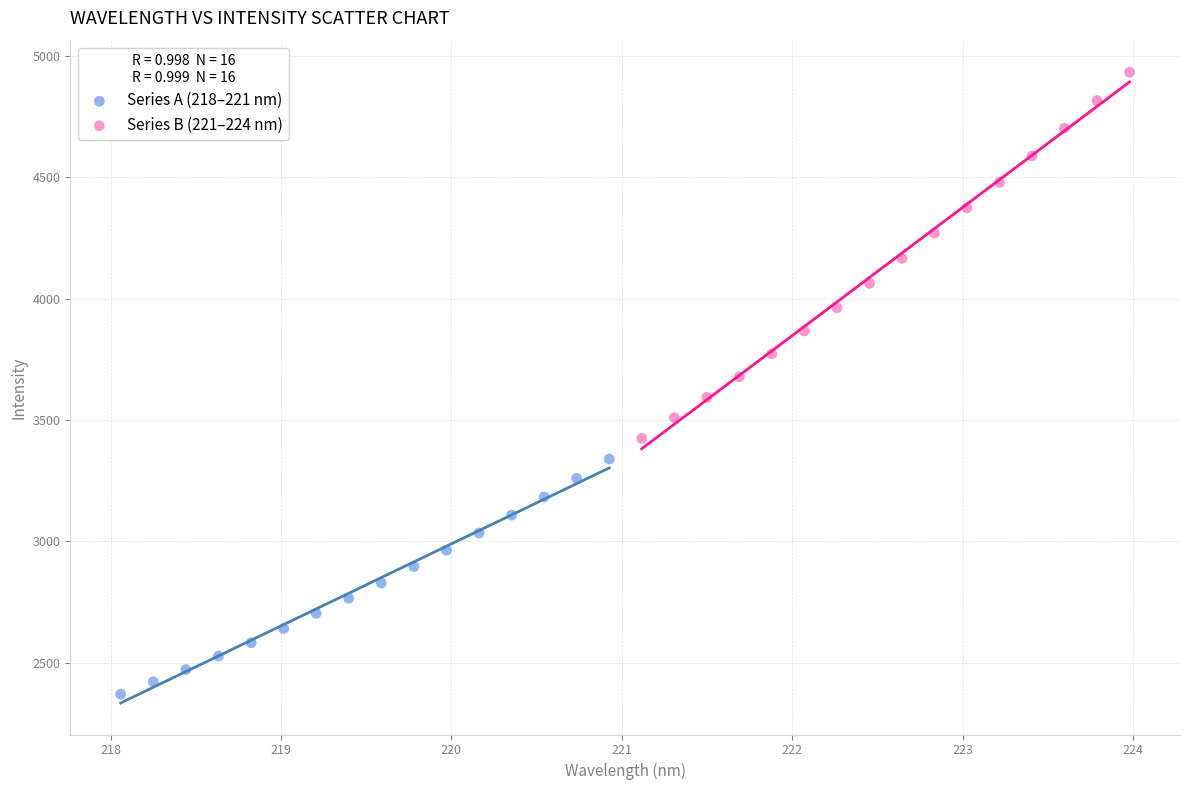

Which series has the widest spread of Y values?

Series B (221–224 nm)